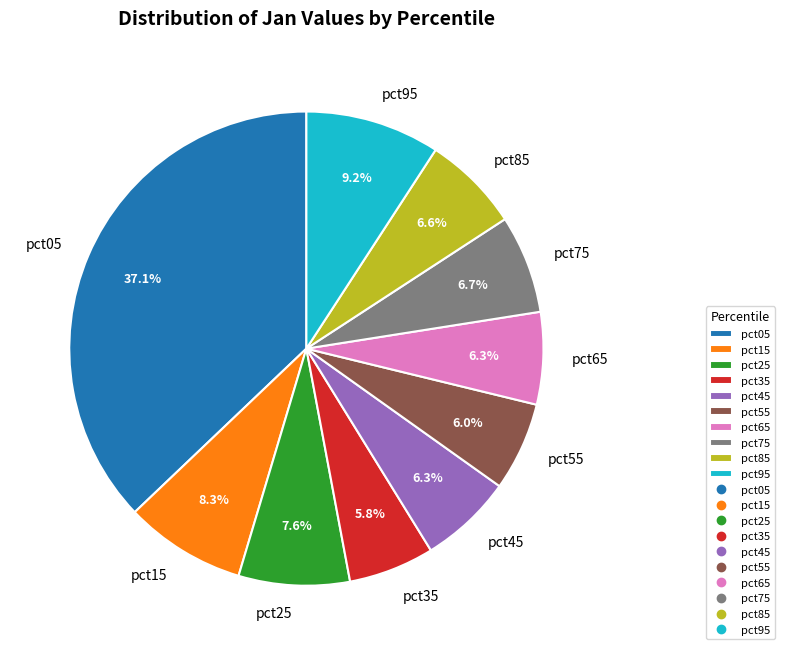

Is there any slice that represents more than half of the pie?

No